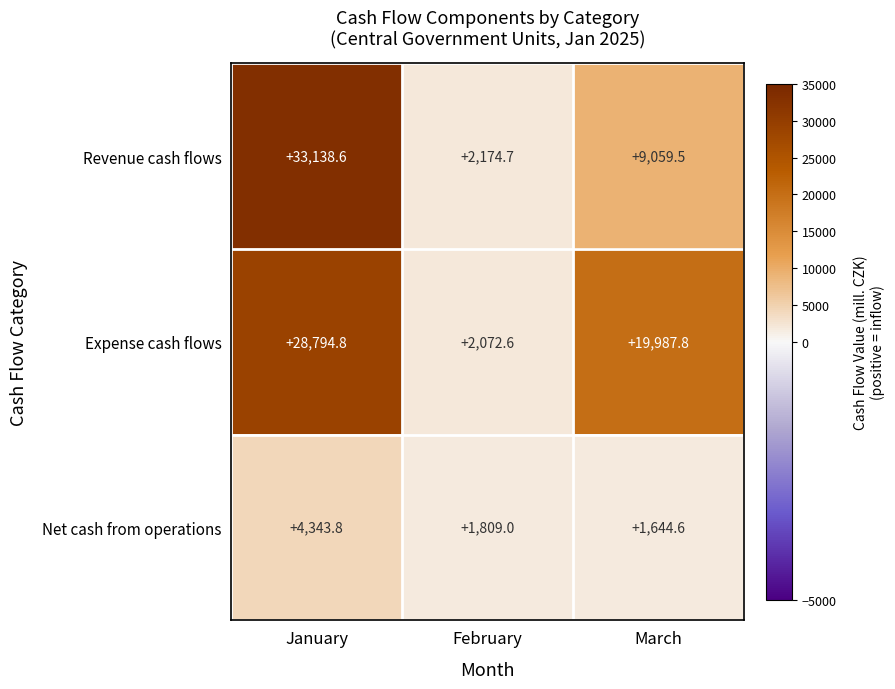

The Net cash from operations series shows 1644.6 at March. True or false?

True